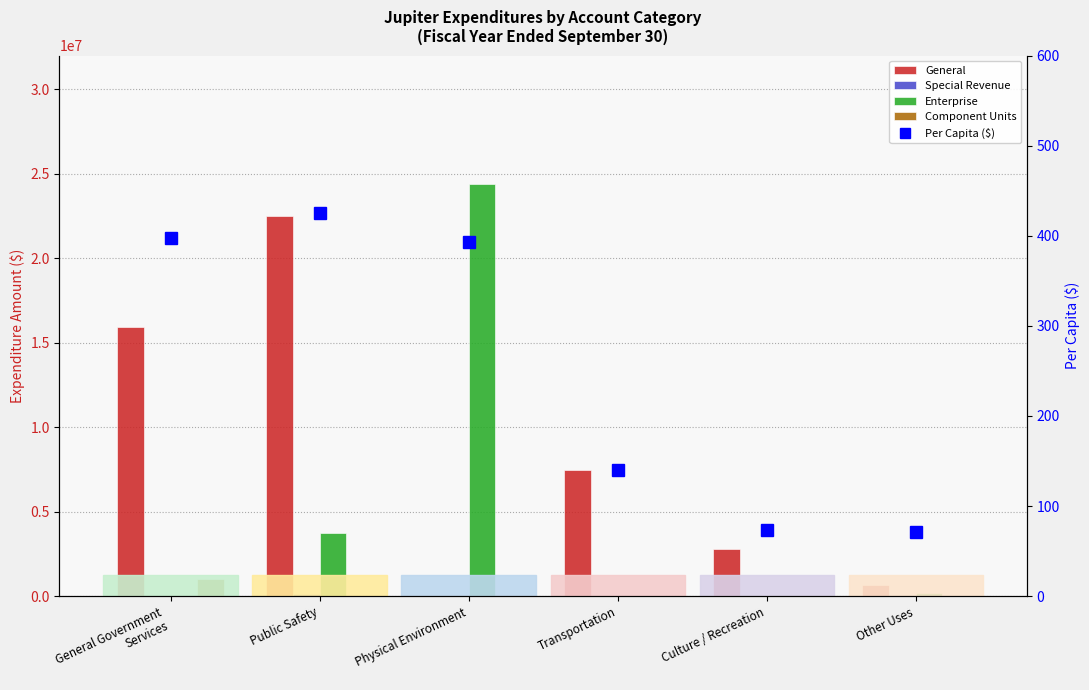

At Public Safety, list the series in order from largest to smallest.

General, Enterprise, Special Revenue, Per Capita ($), Component Units